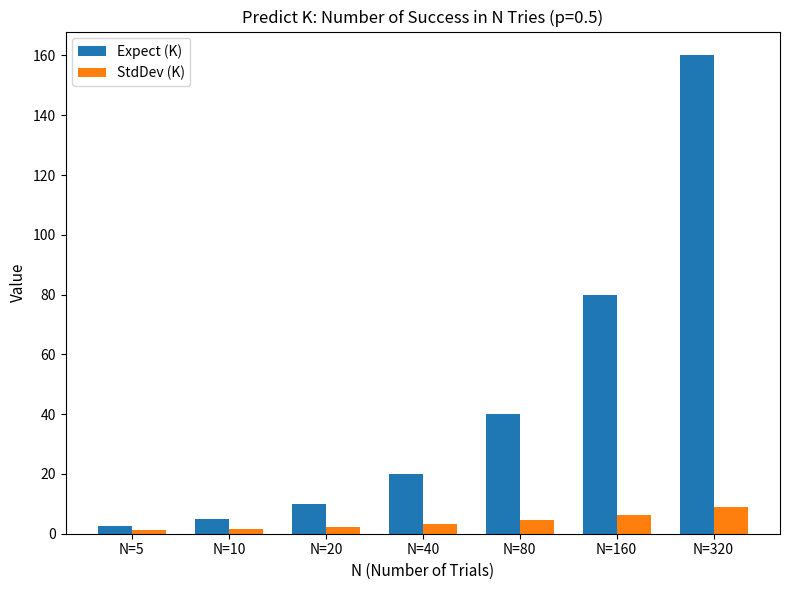

The StdDev (K) series shows 2.2 at N=20. True or false?

True